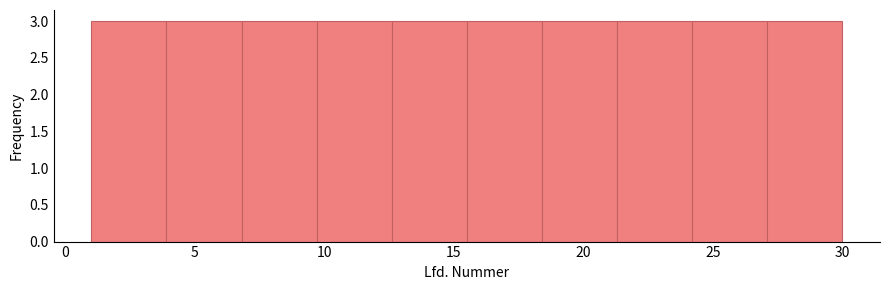

What is the height of the bar covering 21.3 to 24.2 on the x-axis? Neither the bar edges nor the heights are printed on the chart, so give them approximately, as read against the axes.

3